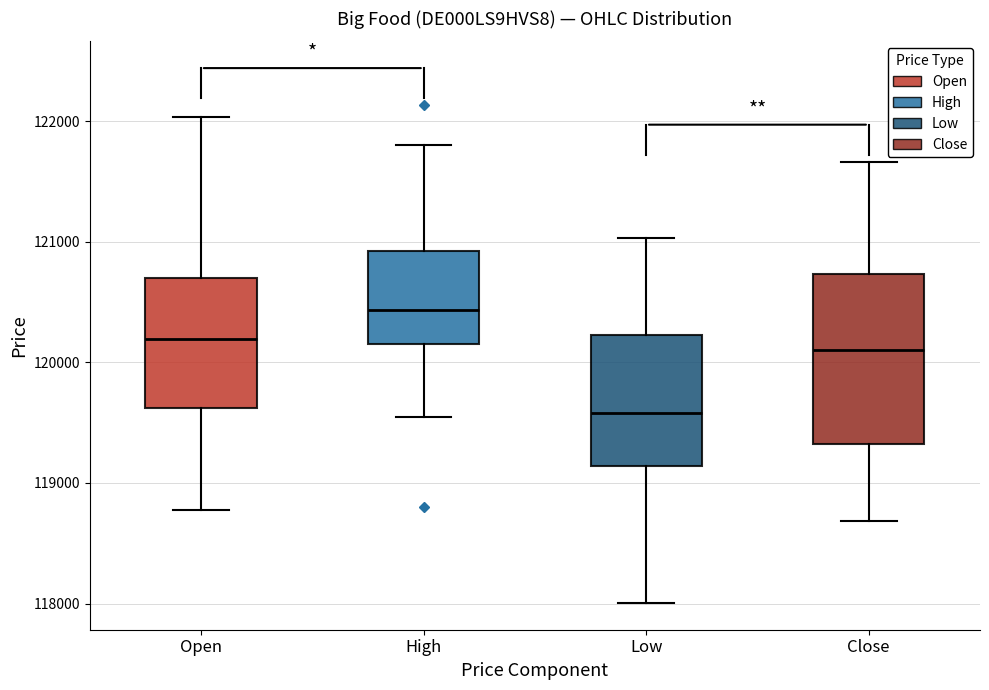

Where does the lower whisker of the box for High end on the y-axis? The values are not printed on the chart, so give them approximately, as read against the axis.

119500